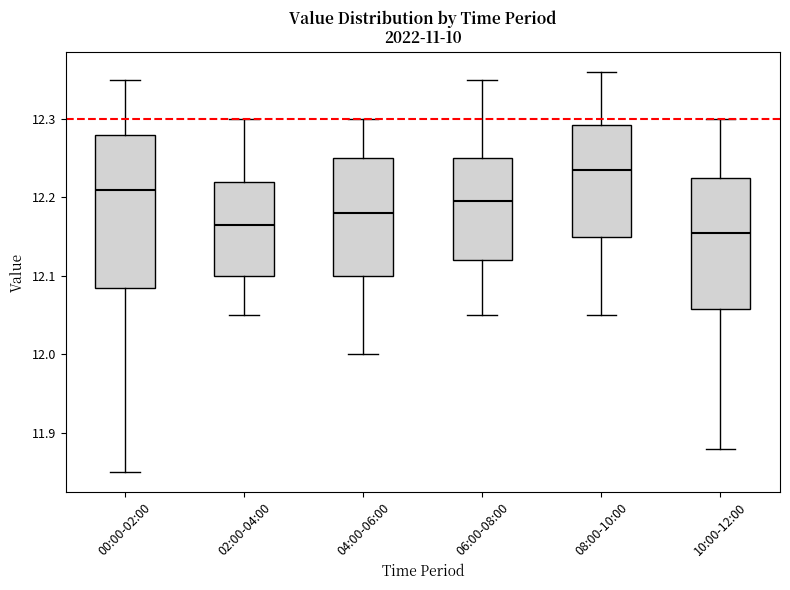

Where does the median line of the box for 04:00-06:00 sit on the y-axis? The values are not printed on the chart, so give them approximately, as read against the axis.

12.18